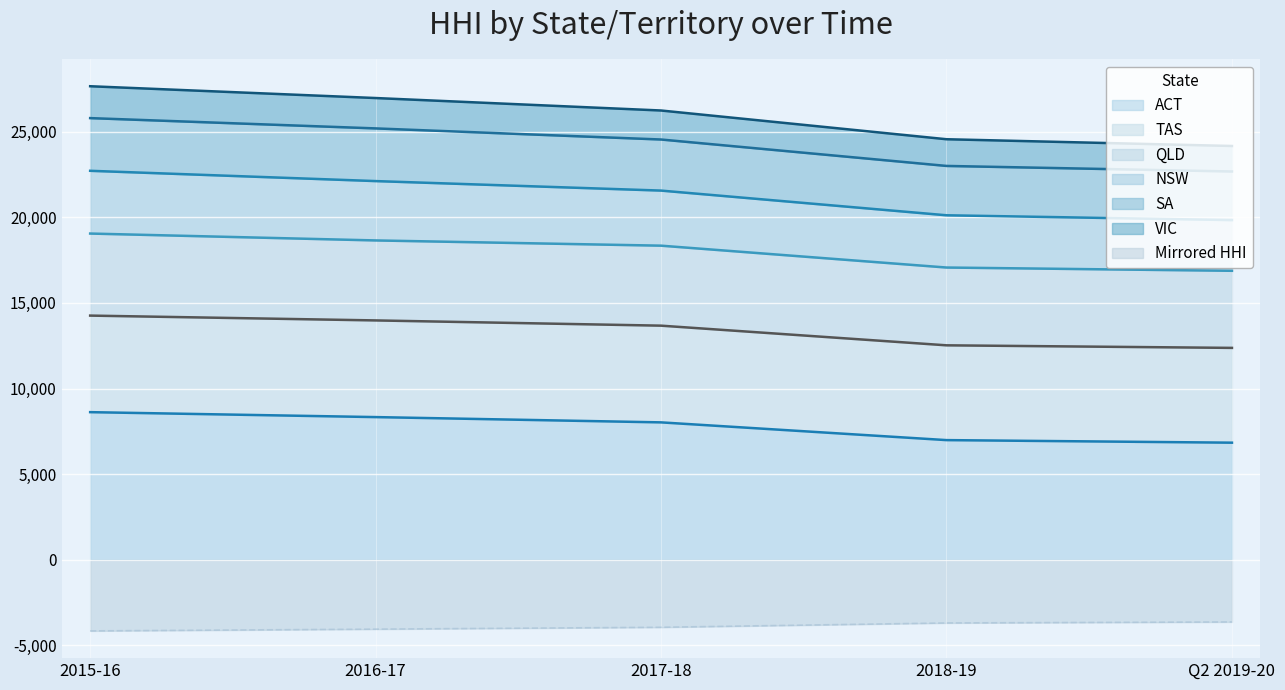

What is the value of the VIC point at the 5th from the left?

24165.7